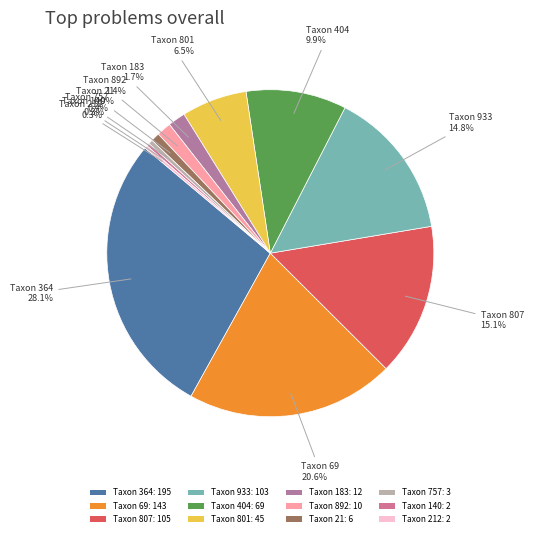

How many slices are in this pie chart?

12